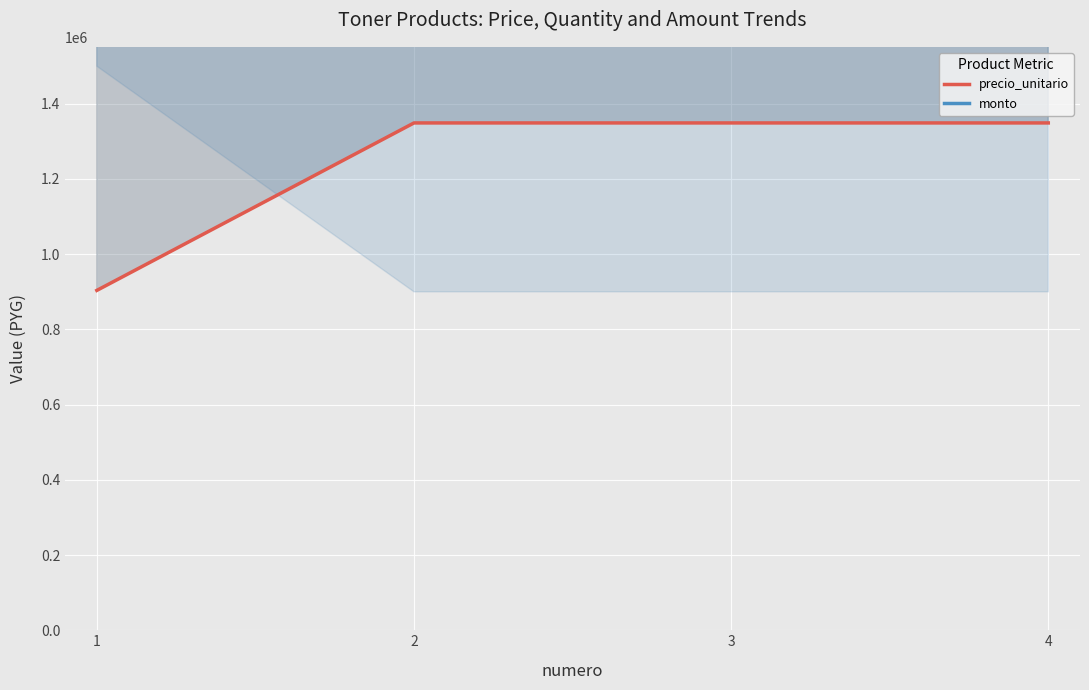

What is the sum of all monto values?

16660656